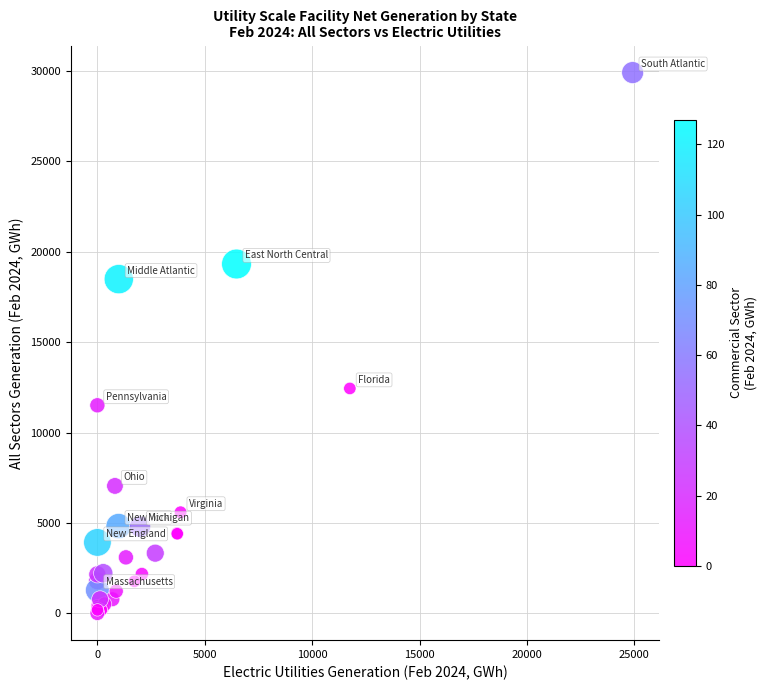

What Y value in the scatter plot is closest to 14959?

12438